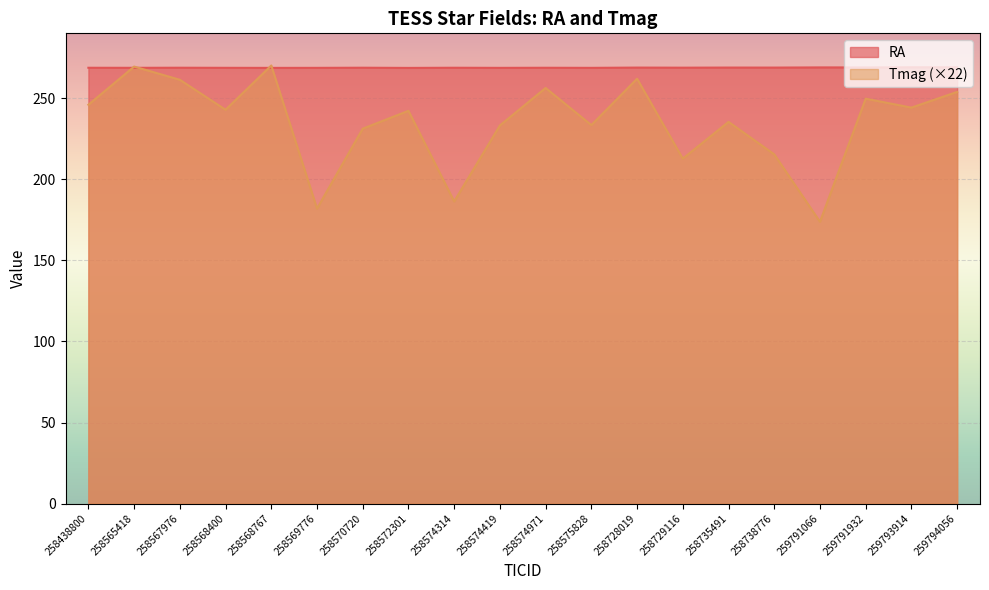

After their last crossing, which series has the higher values: Tmag or RA?

RA